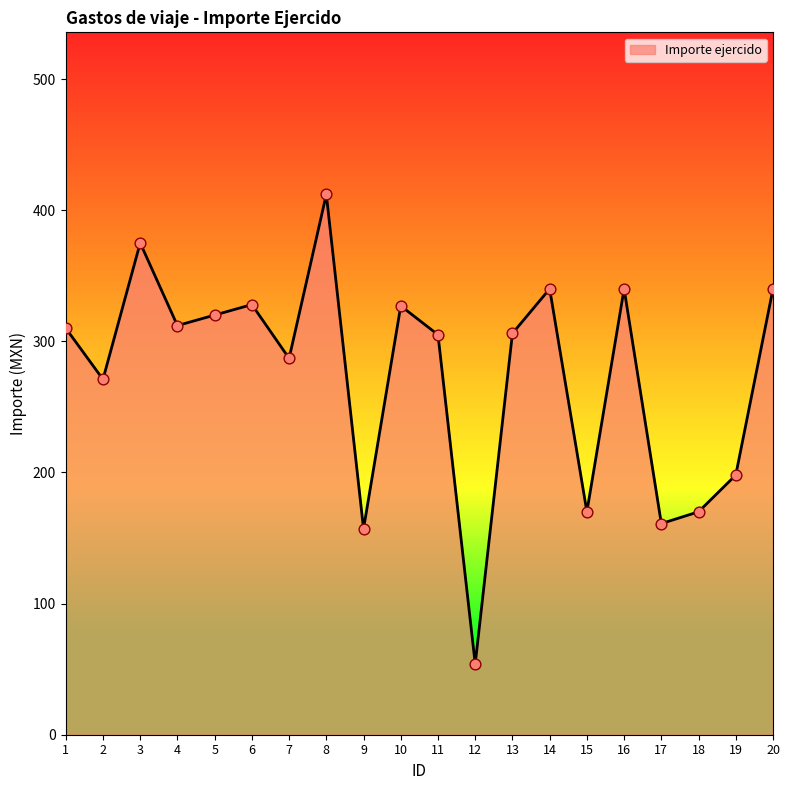

Which has a higher value, 10 or 5?

10